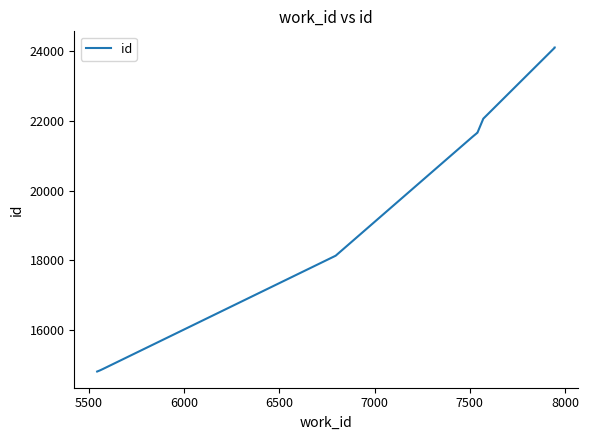

How many data points does each series have?

10